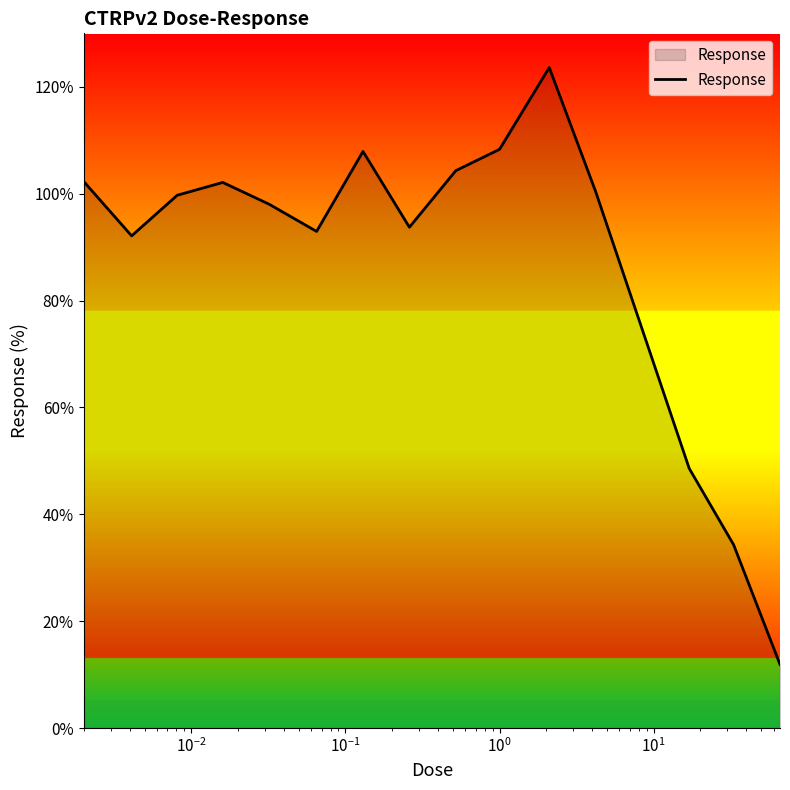

What is the greatest value displayed?

123.6